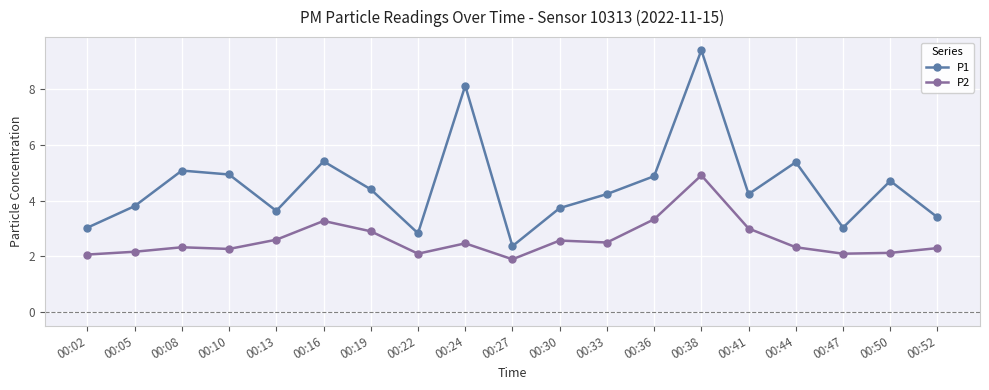

True or false: P1 and P2 intersect in this chart.

False